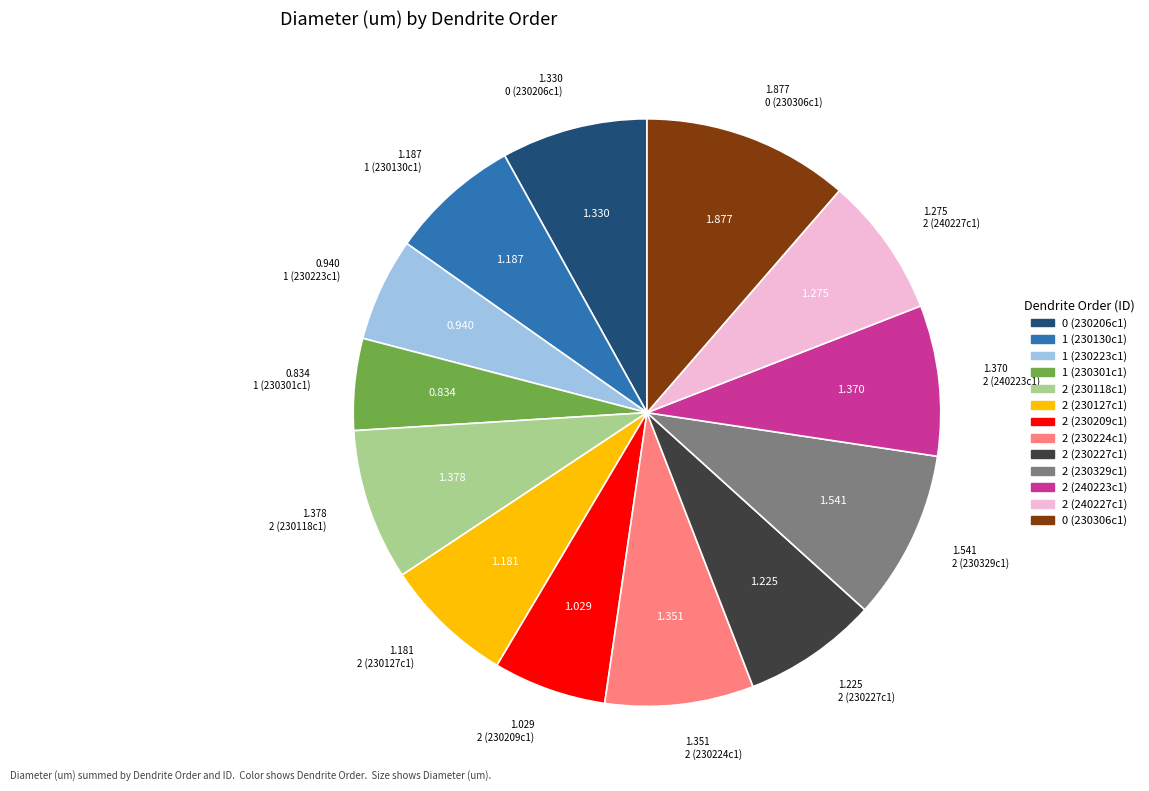

Does any single category account for the majority?

No